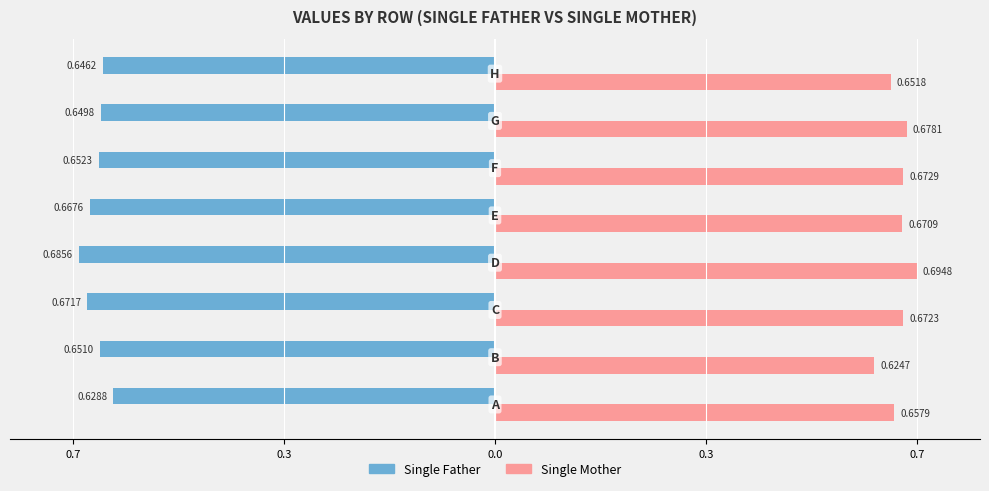

List the series in order of their peak value, highest first.

Single Mother, Single Father